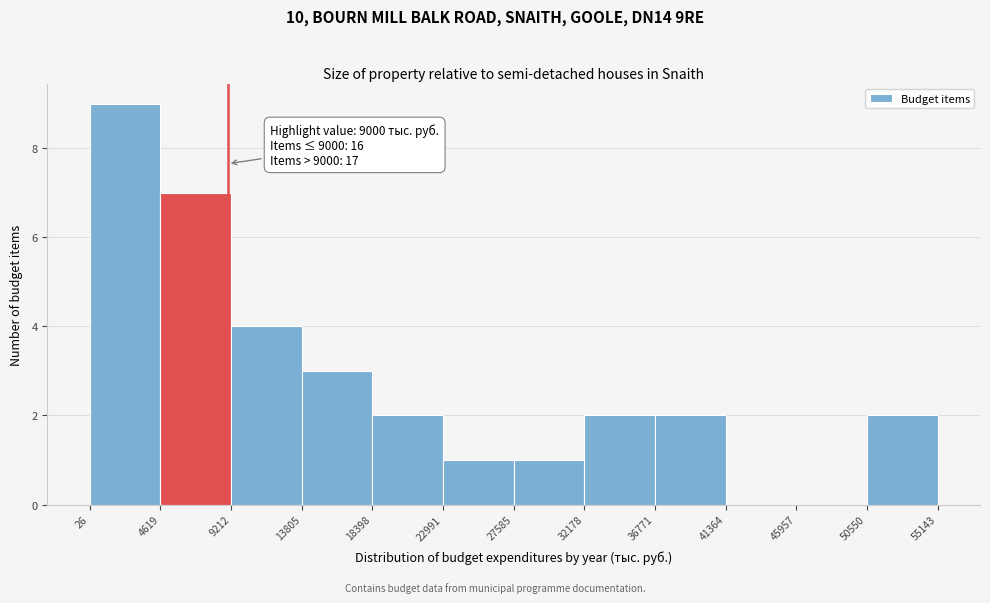

Over which range of the x-axis is the bar tallest?

26 to 4619